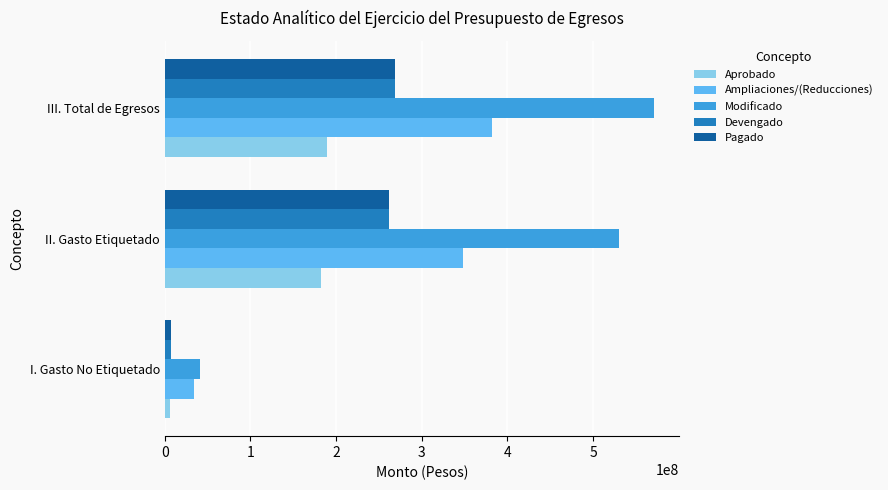

True or false: Modificado has a value of 943066889 at III. Total de Egresos.

False